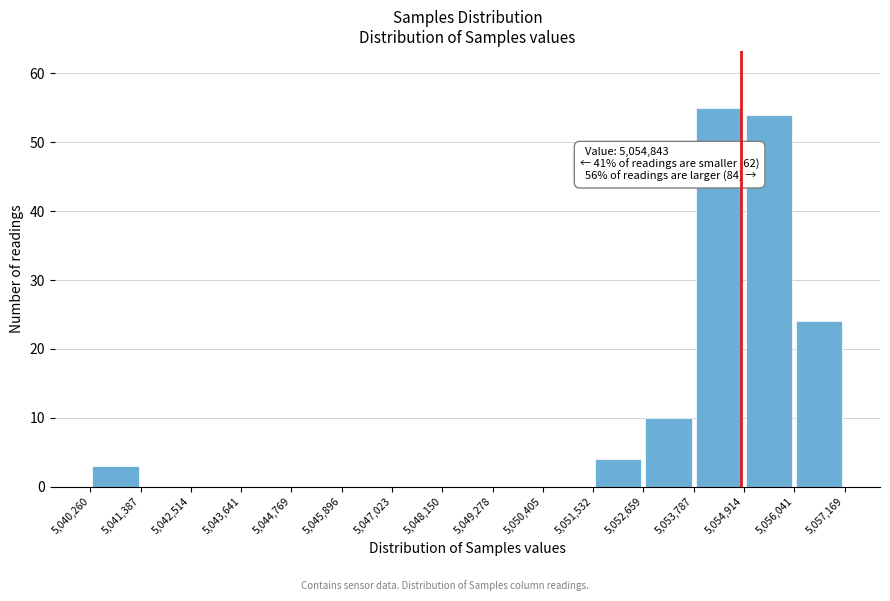

Over which range of the x-axis is the bar tallest?

5,053,787 to 5,054,914